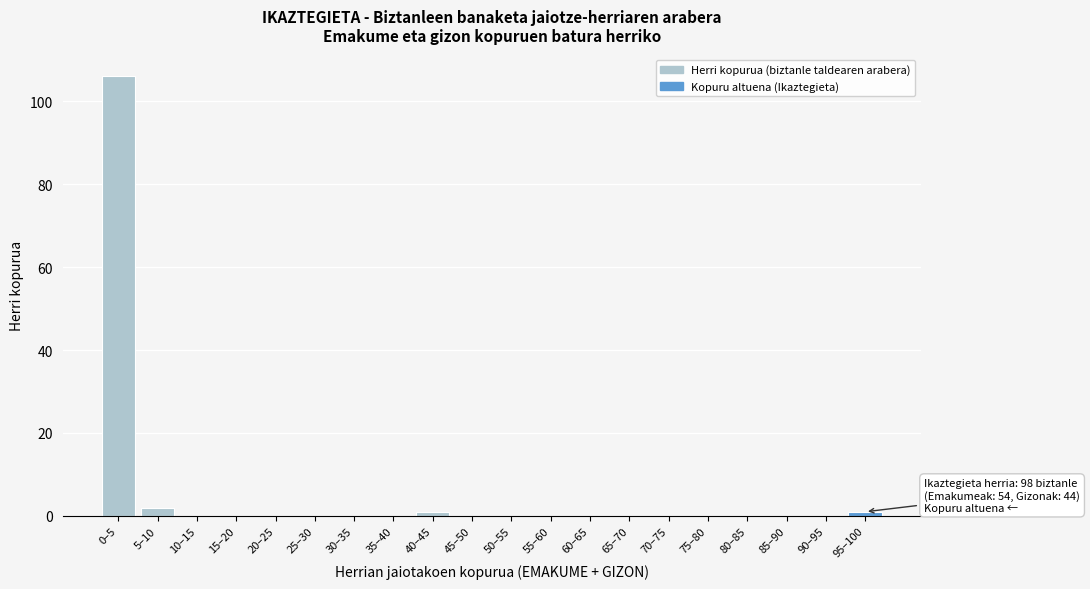

Reading left to right, list all the values displayed in this chart.

0–5=106	5–10=2	10–15=0	15–20=0	20–25=0	25–30=0	30–35=0	35–40=0	40–45=1	45–50=0	50–55=0	55–60=0	60–65=0	65–70=0	70–75=0	75–80=0	80–85=0	85–90=0	90–95=0	95–100=1